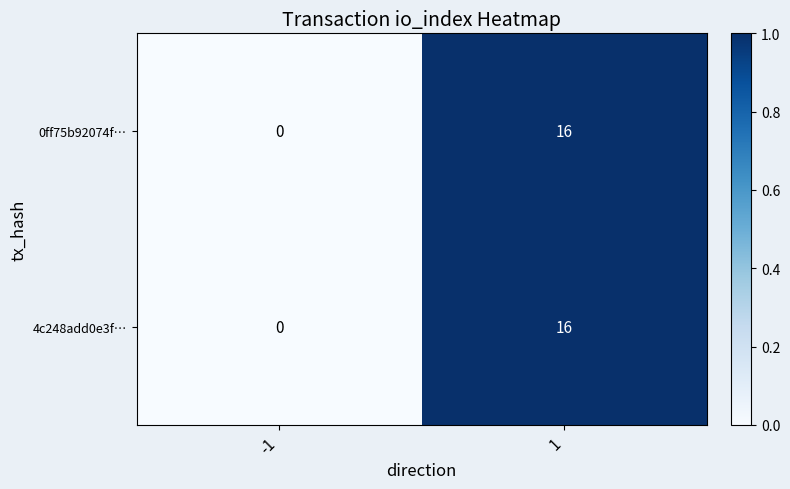

Is it true that 4c248add0e3f… equals 8 at 1?

False